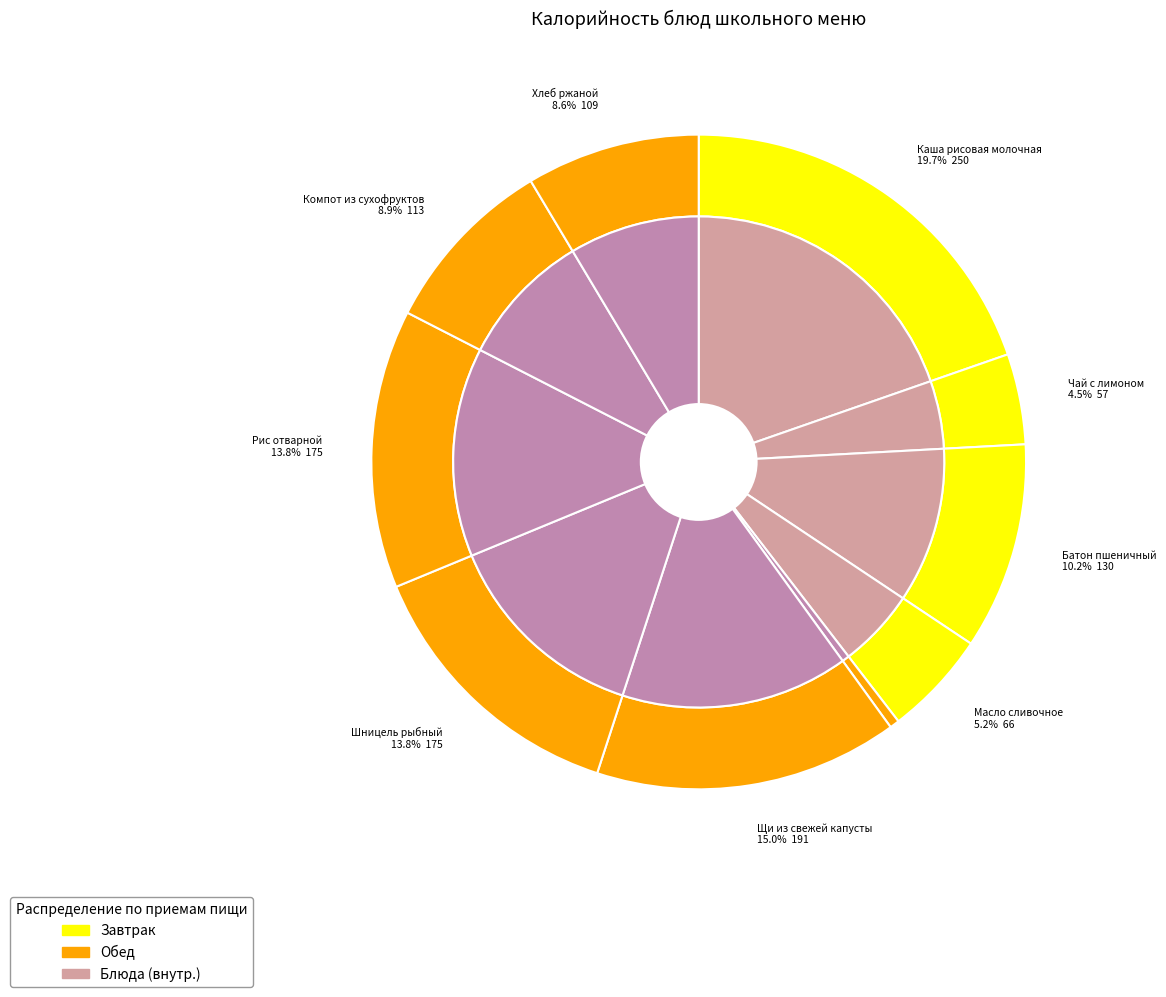

To the nearest percent, what percentage of the pie is Каша рисовая молочная?

20%